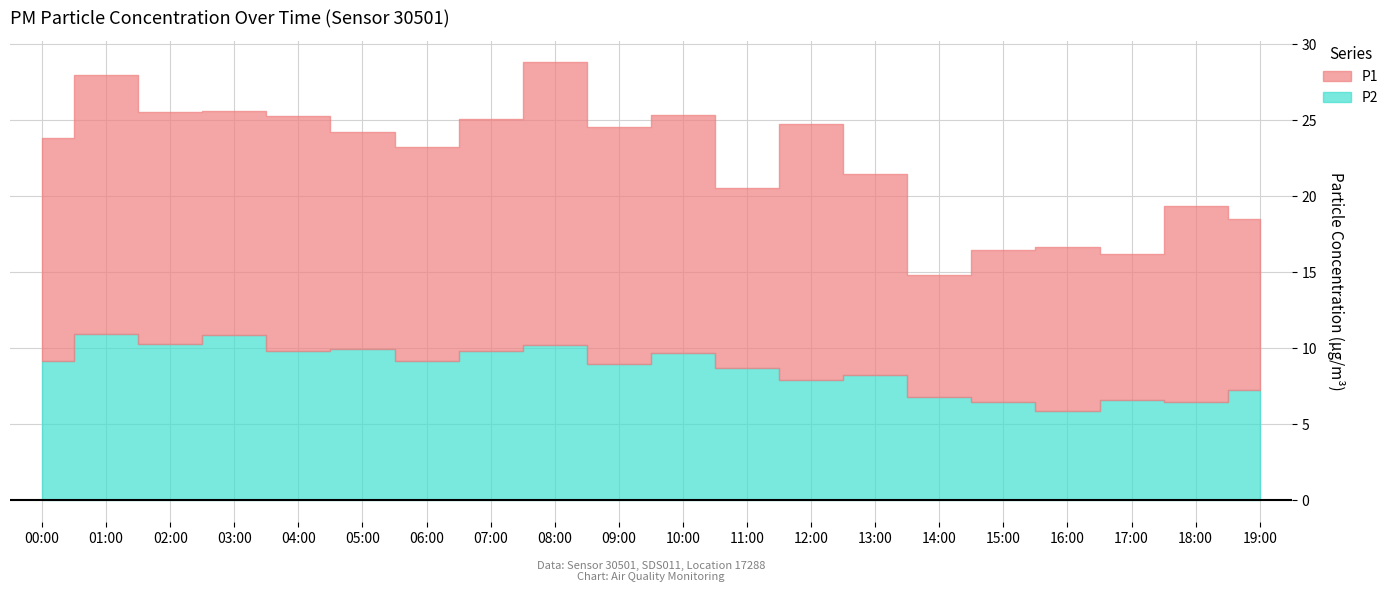

What value does the P1 series have at 17:00?

9.6